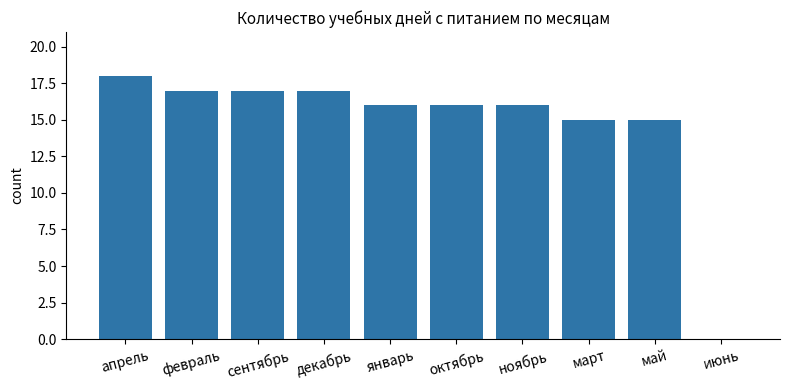

Where does the data first go above 16?

апрель